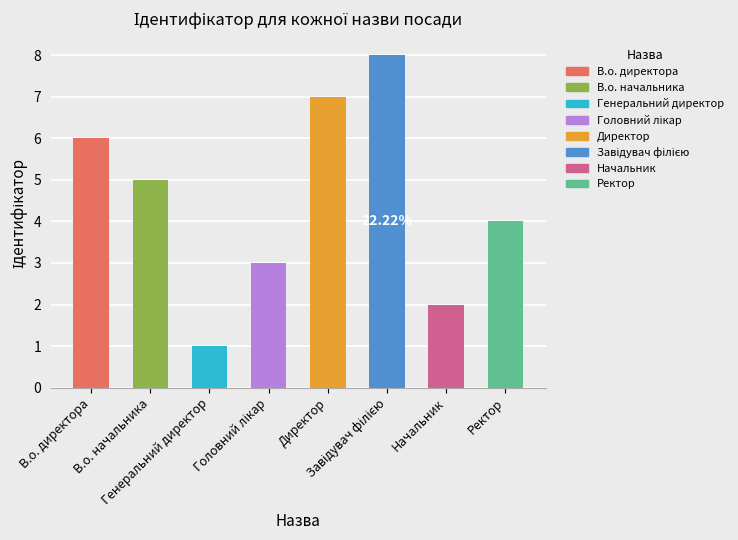

What is the sum of the values at Головний лікар and Генеральний директор?

4